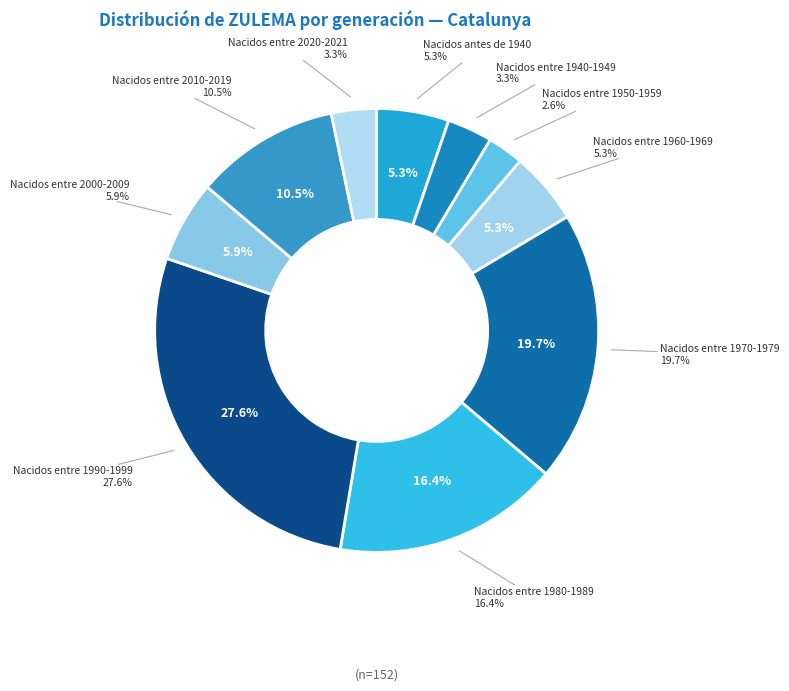

Is there any slice that represents more than half of the pie?

No